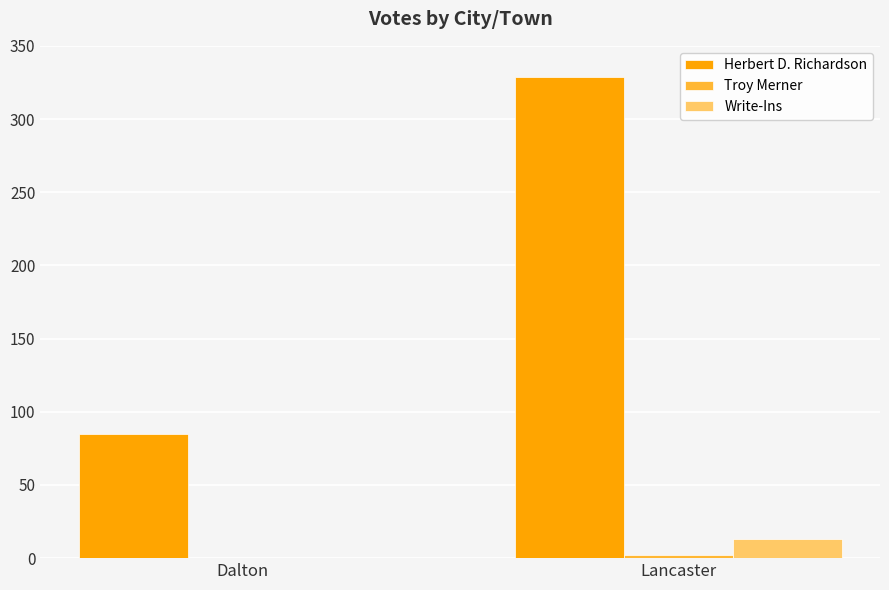

True or false: Write-Ins has a value of 0 at Dalton.

True